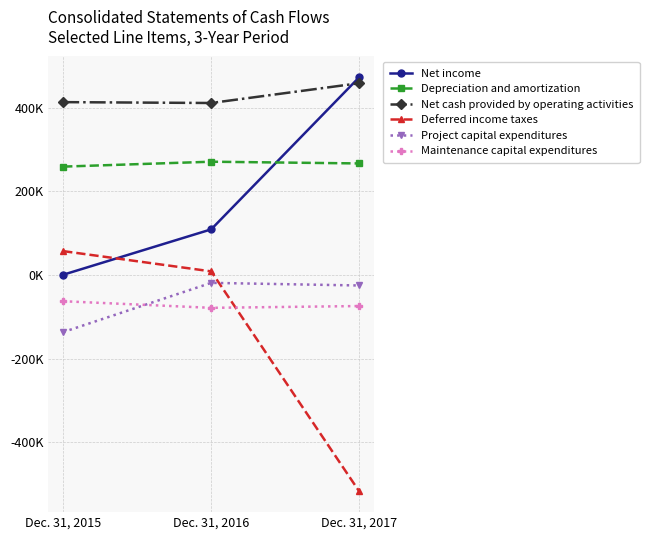

Does the chart have visible grid lines?

Yes